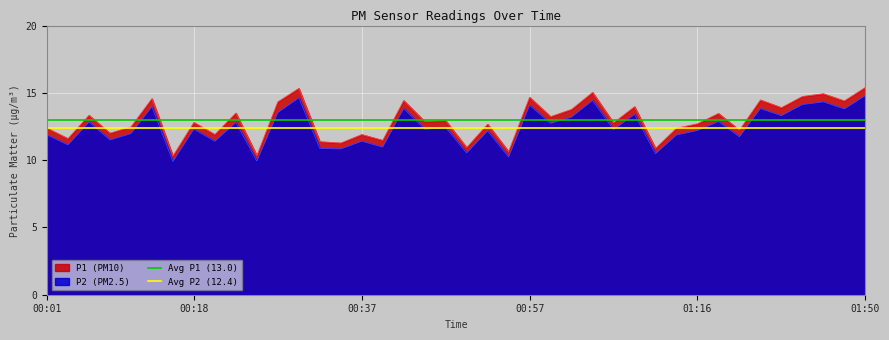

The value of P2 (PM2.5) at 00:18 is 18.3. True or false?

False